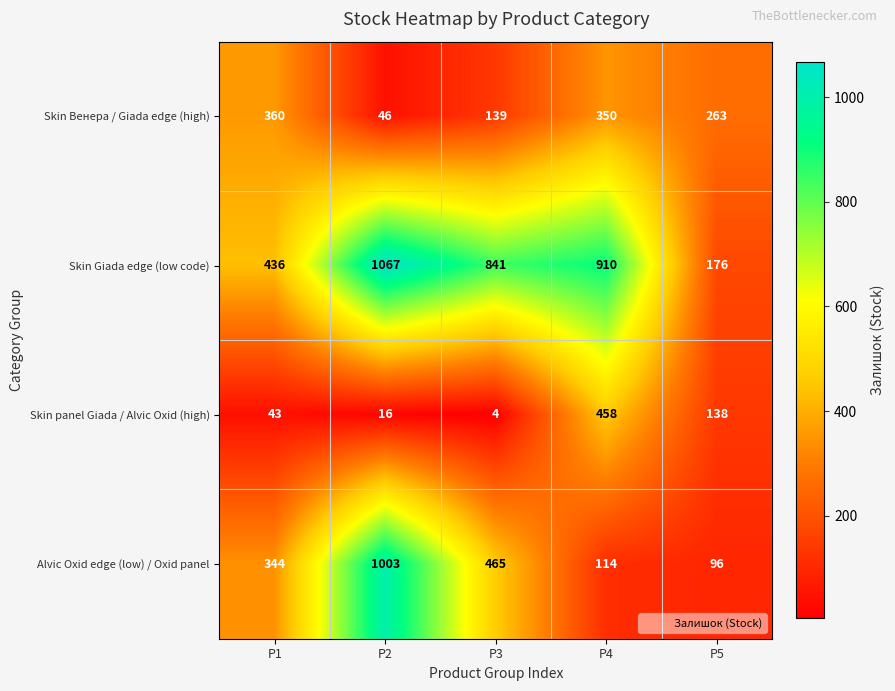

What is the sum of all Skin panel Giada / Alvic Oxid (high) values?

659